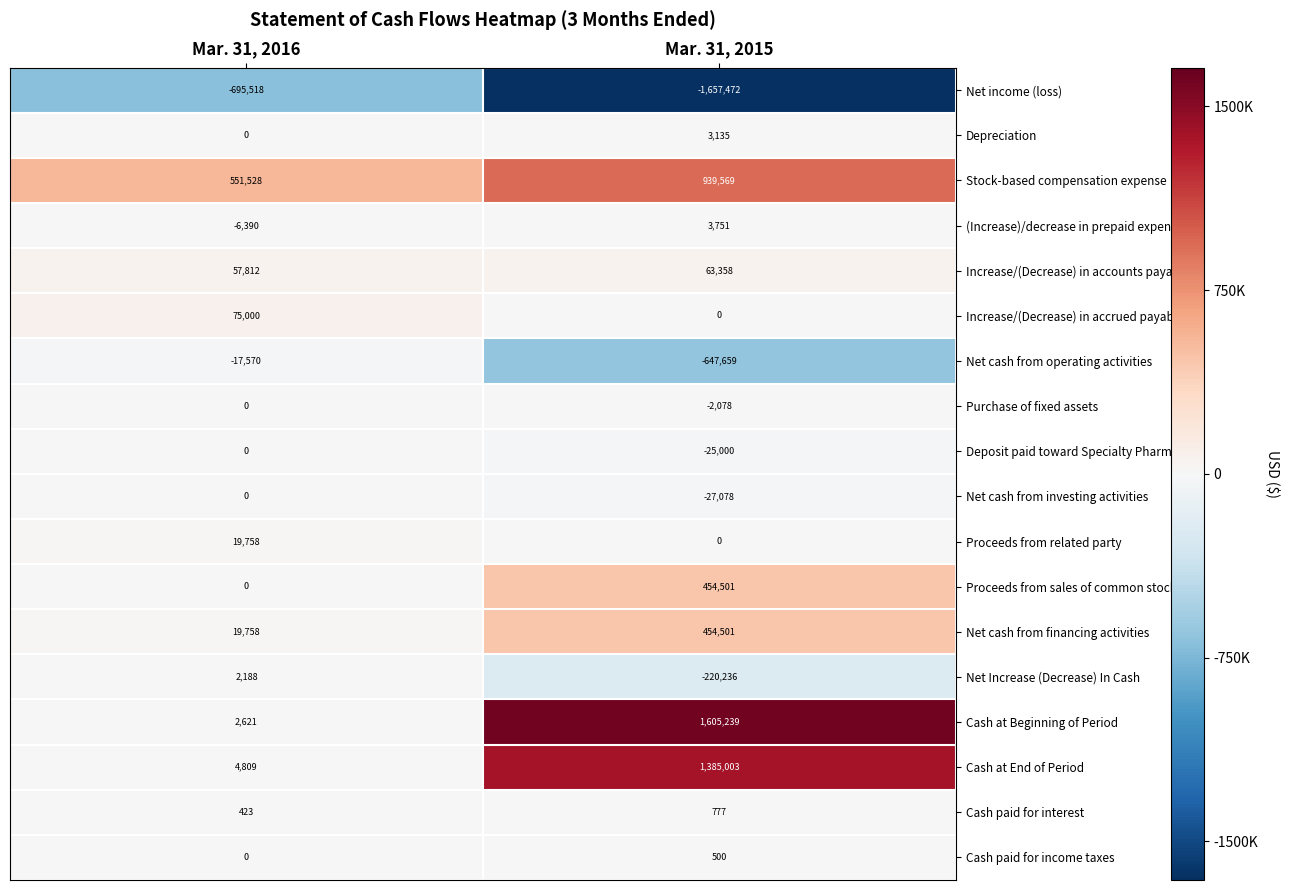

What is the sum of all Cash at Beginning of Period values?

1607860